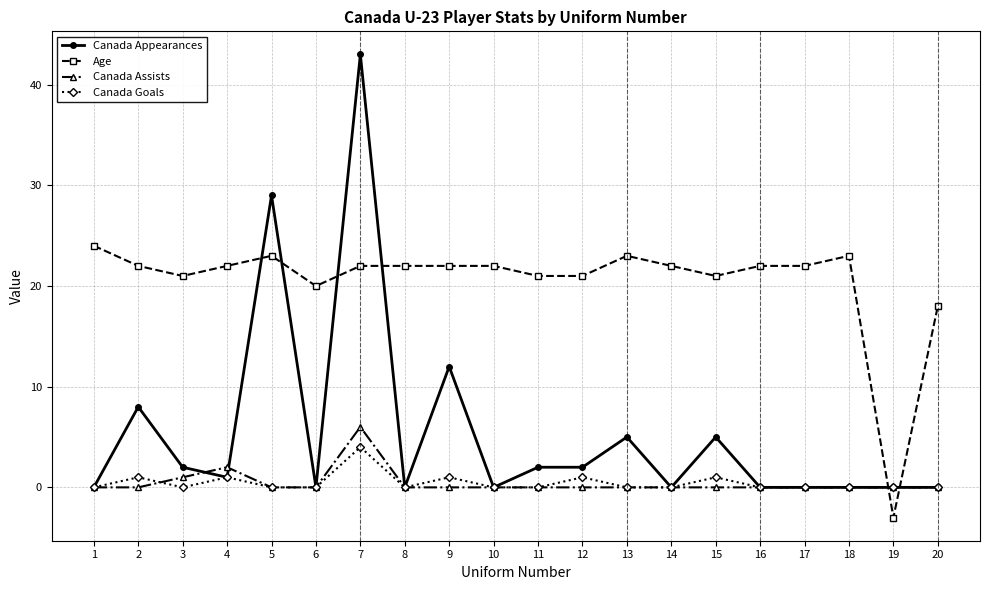

True or false: Canada Assists has a value of 0 at 11.

True